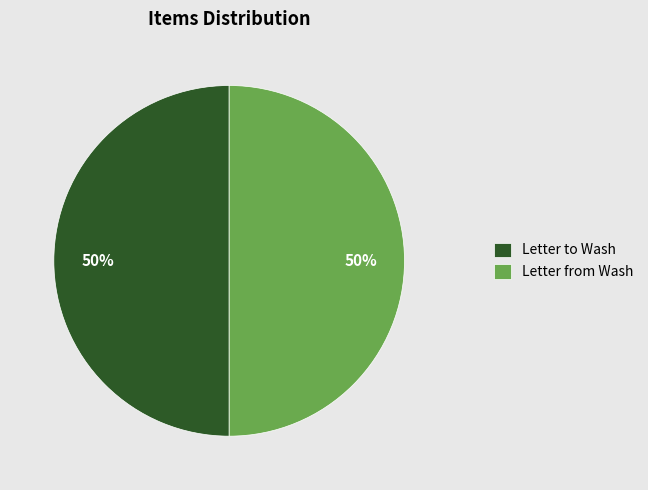

Is it true that Letter from Wash is 50% of the pie?

True